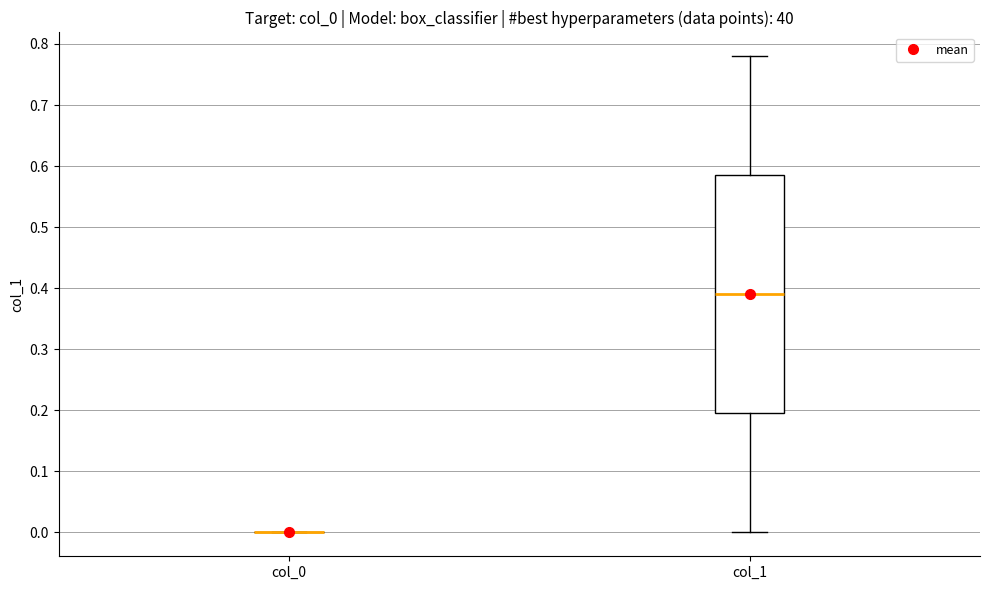

Which box is the tallest, from its lower edge to its upper edge?

col_1